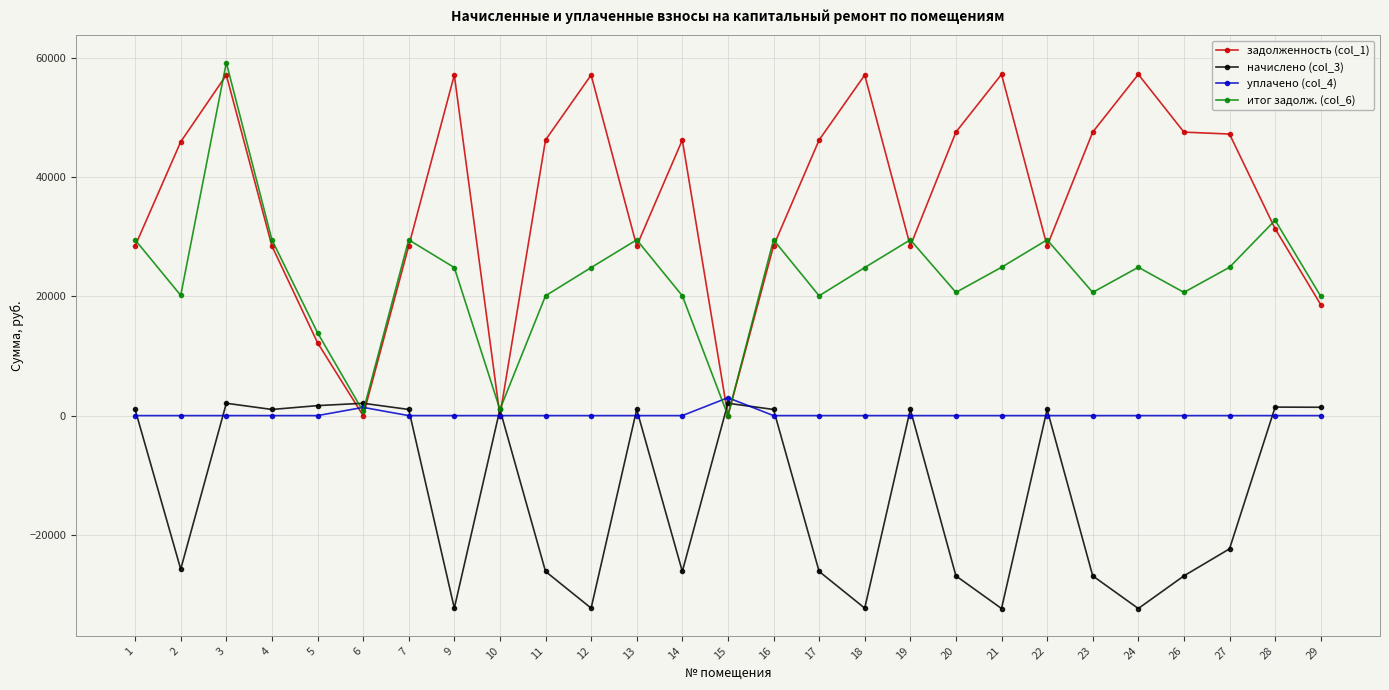

True or false: итог задолж. (col_6) and начислено (col_3) cross at least once.

True